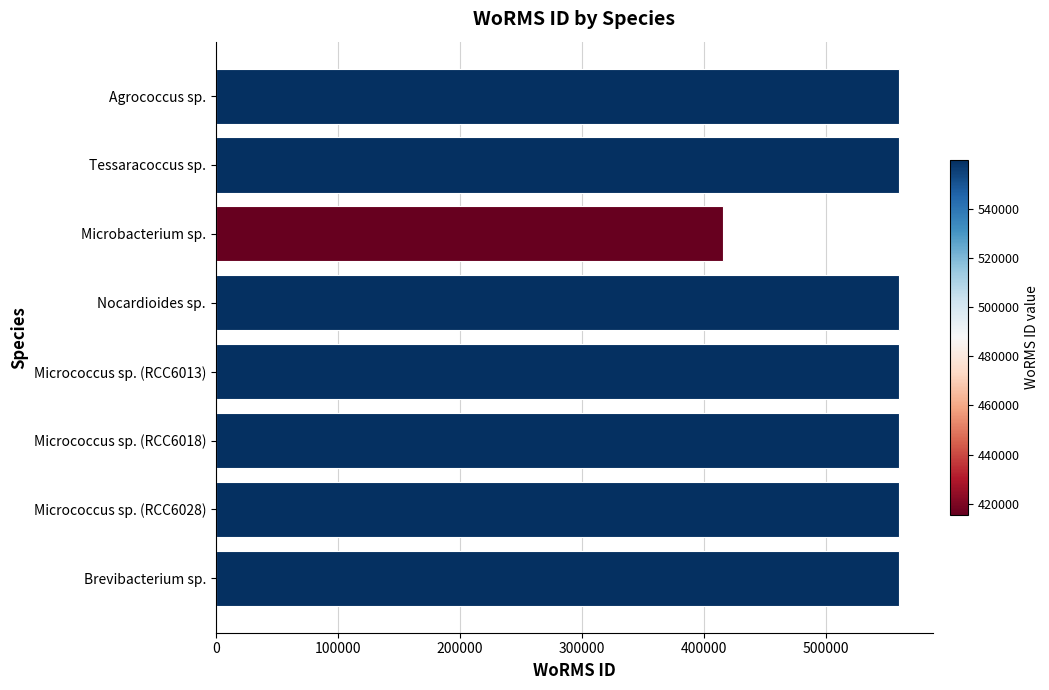

Which label corresponds to the smallest value in the chart?

Microbacterium sp.